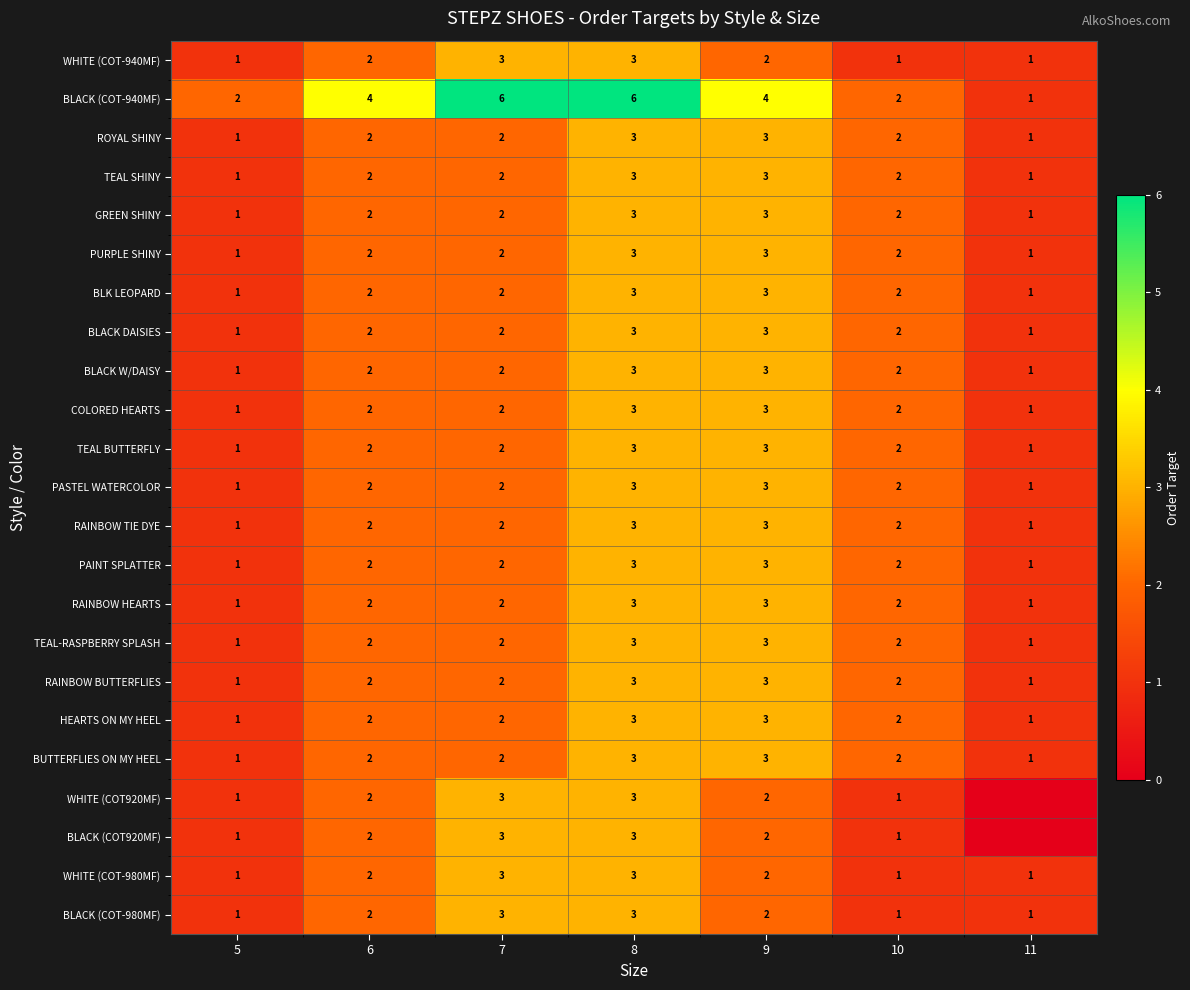

What is the difference between the maximum and minimum values in the BLACK DAISIES series?

2